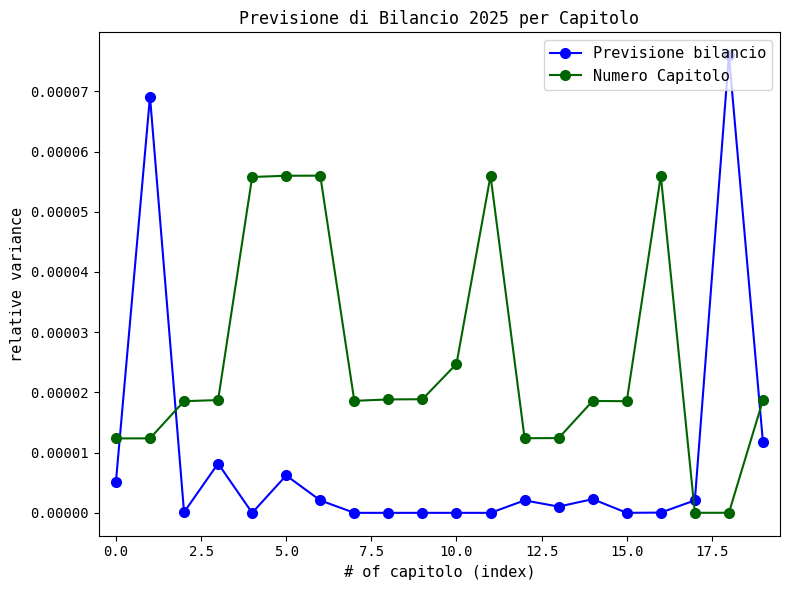

How many times do Numero Capitolo and Previsione bilancio cross each other?

4